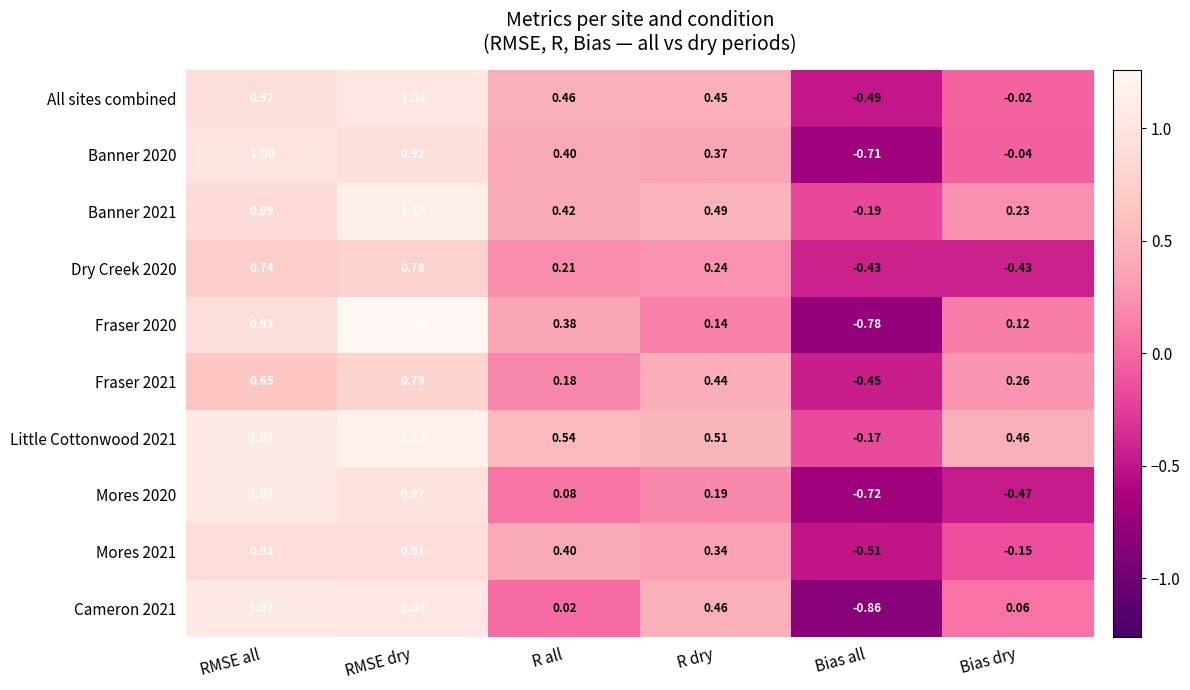

At which label is Little Cottonwood 2021 closest to 0?

Bias all